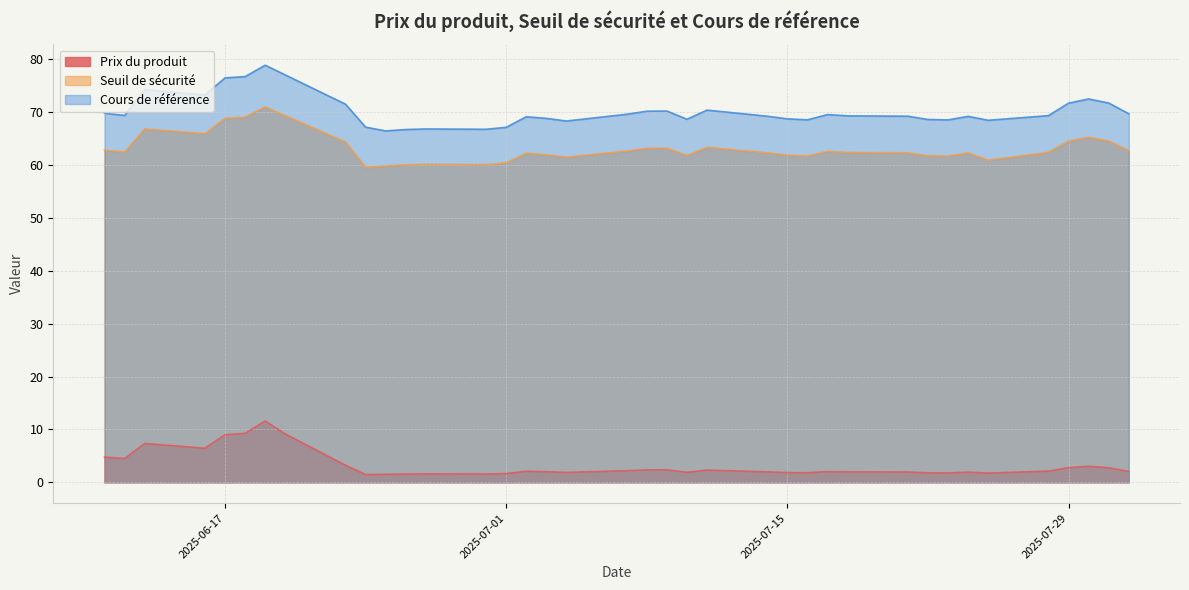

Which category has the highest value across all series?

2025-06-19